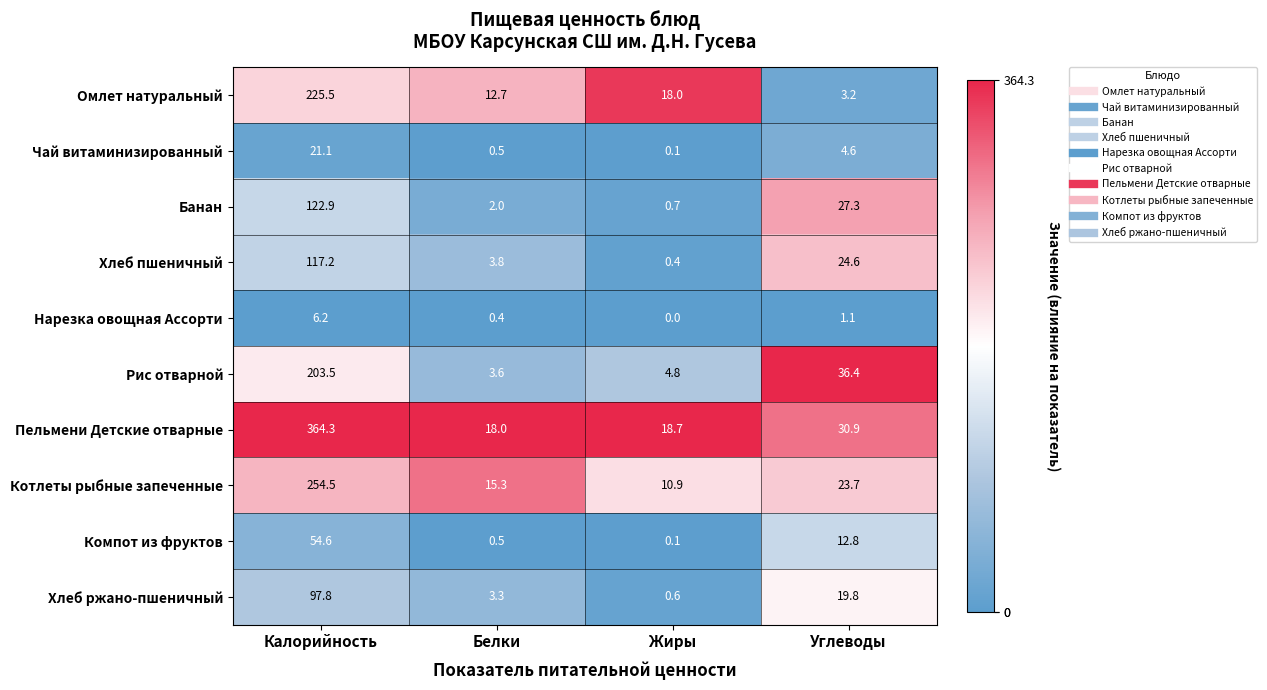

What is the spread (max minus min) of values at Углеводы?

35.3